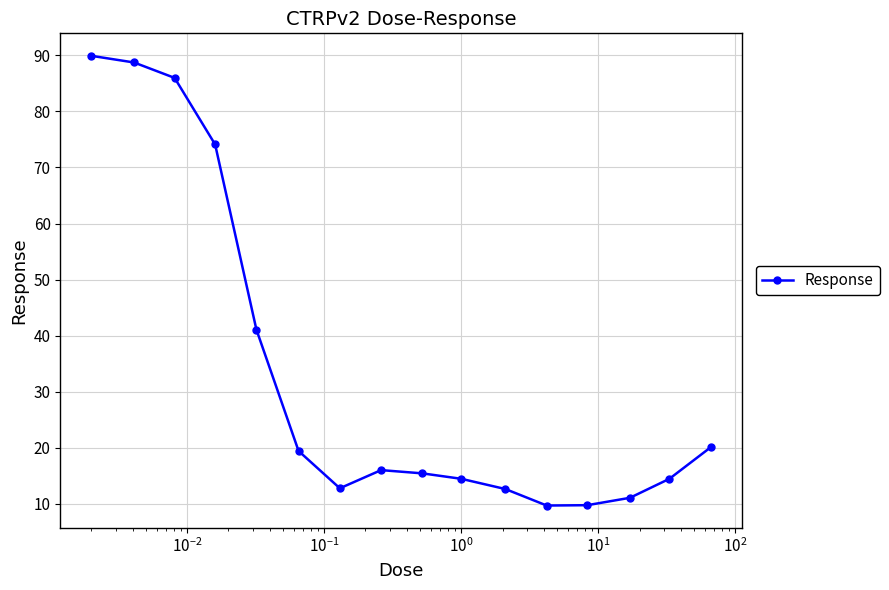

What is the value of the 8th point from the left?

16.0